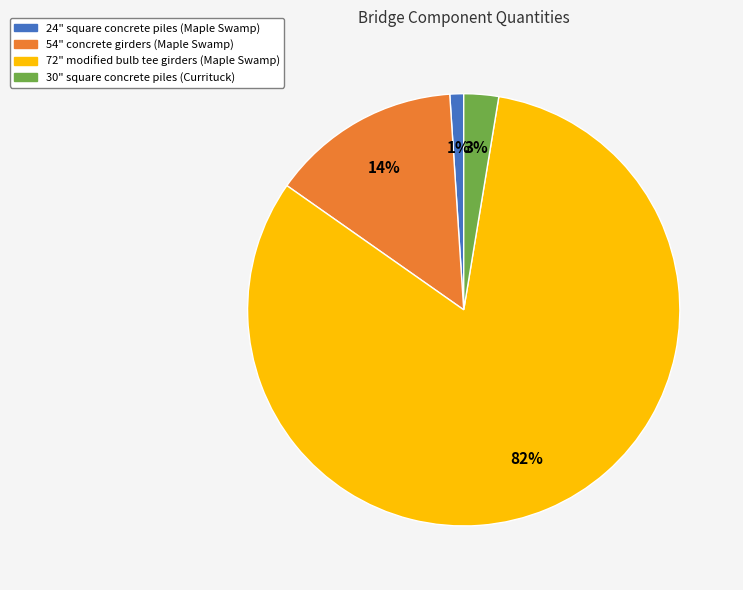

To the nearest percent, what portion does 72" modified bulb tee girders (Maple Swamp) represent?

82%